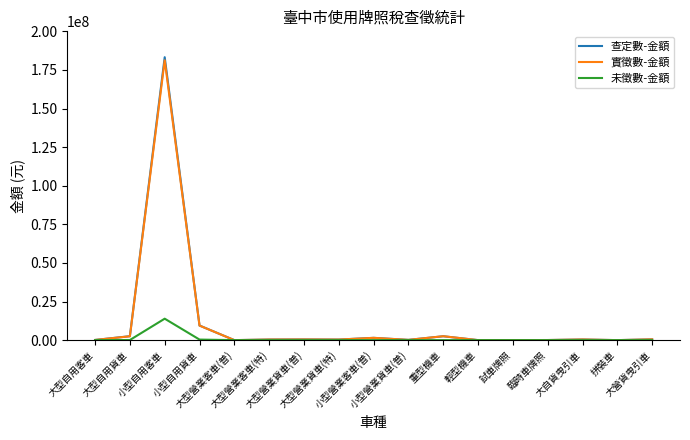

How many lines are shown in the chart?

3